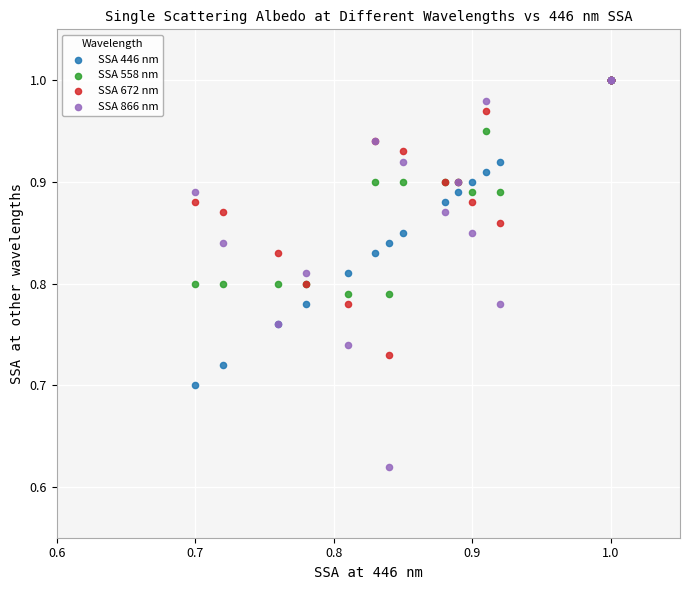

What are all the series names shown in the legend?

SSA 446 nm, SSA 558 nm, SSA 672 nm, SSA 866 nm